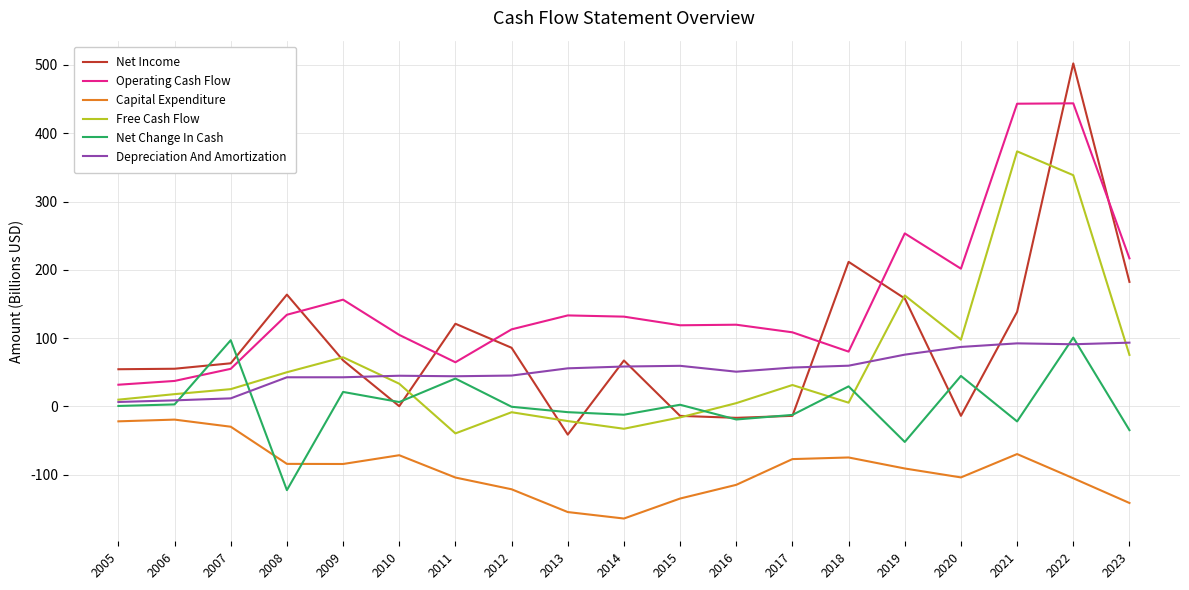

What is the difference between the second highest and second lowest values in the Depreciation And Amortization series?

83.5